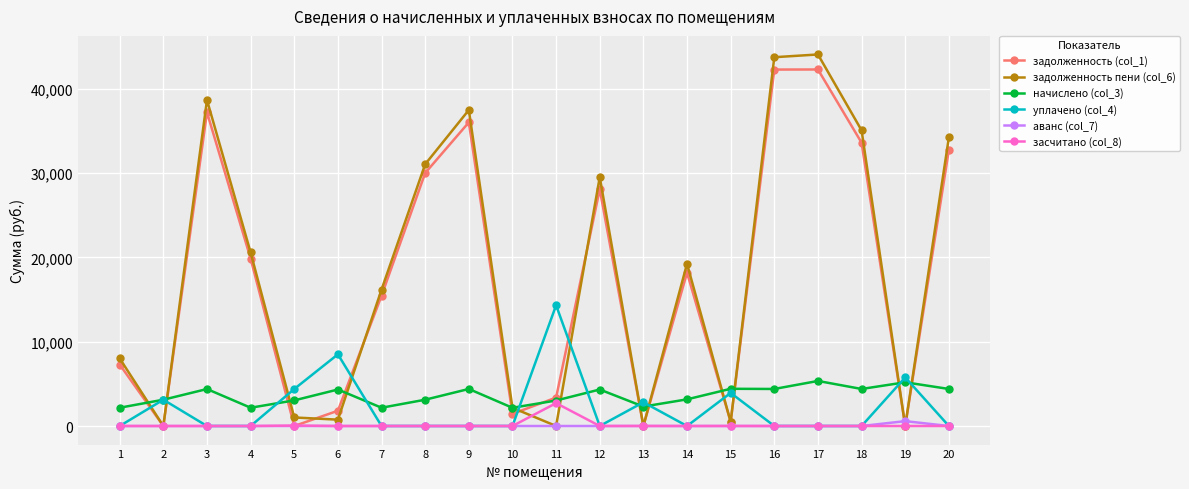

Is this an area chart (filled region under the line)?

No